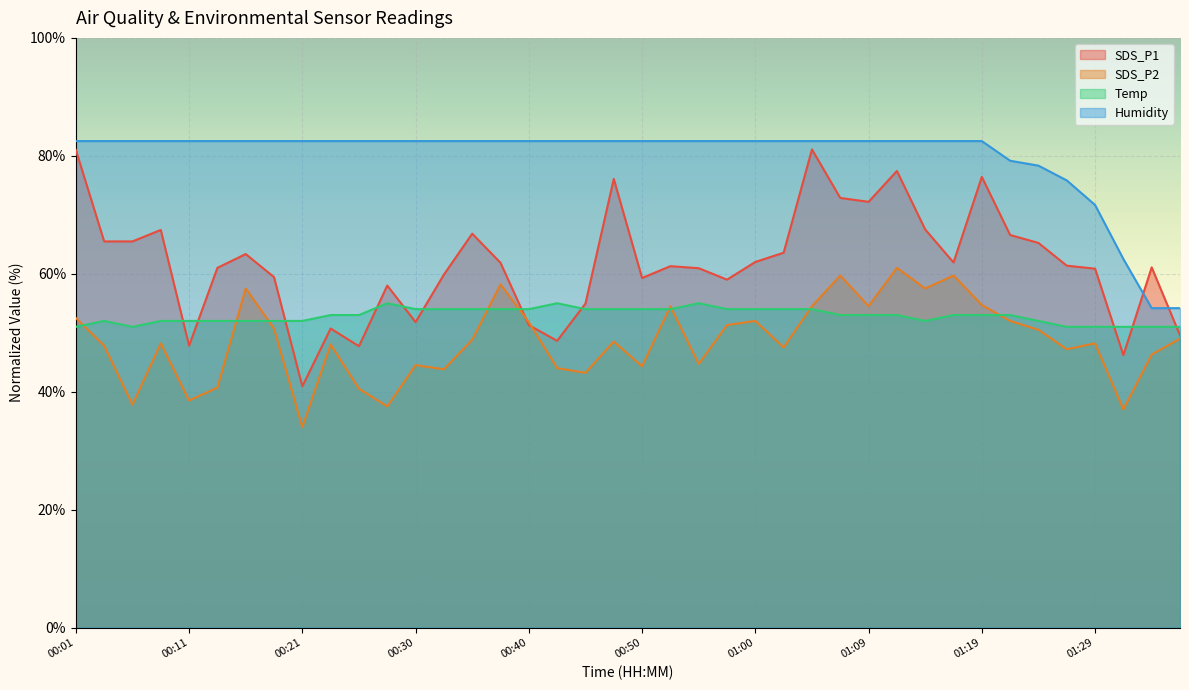

Count the number of data series in this chart.

4